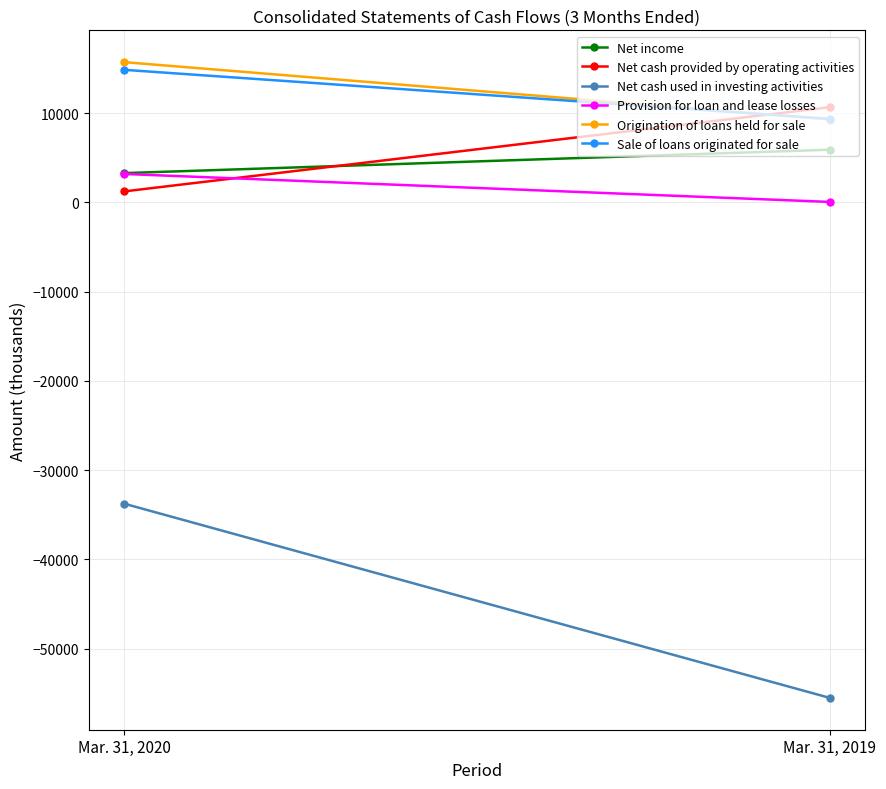

What is the value of the Net cash used in investing activities point at the 1st from the left?

-33747